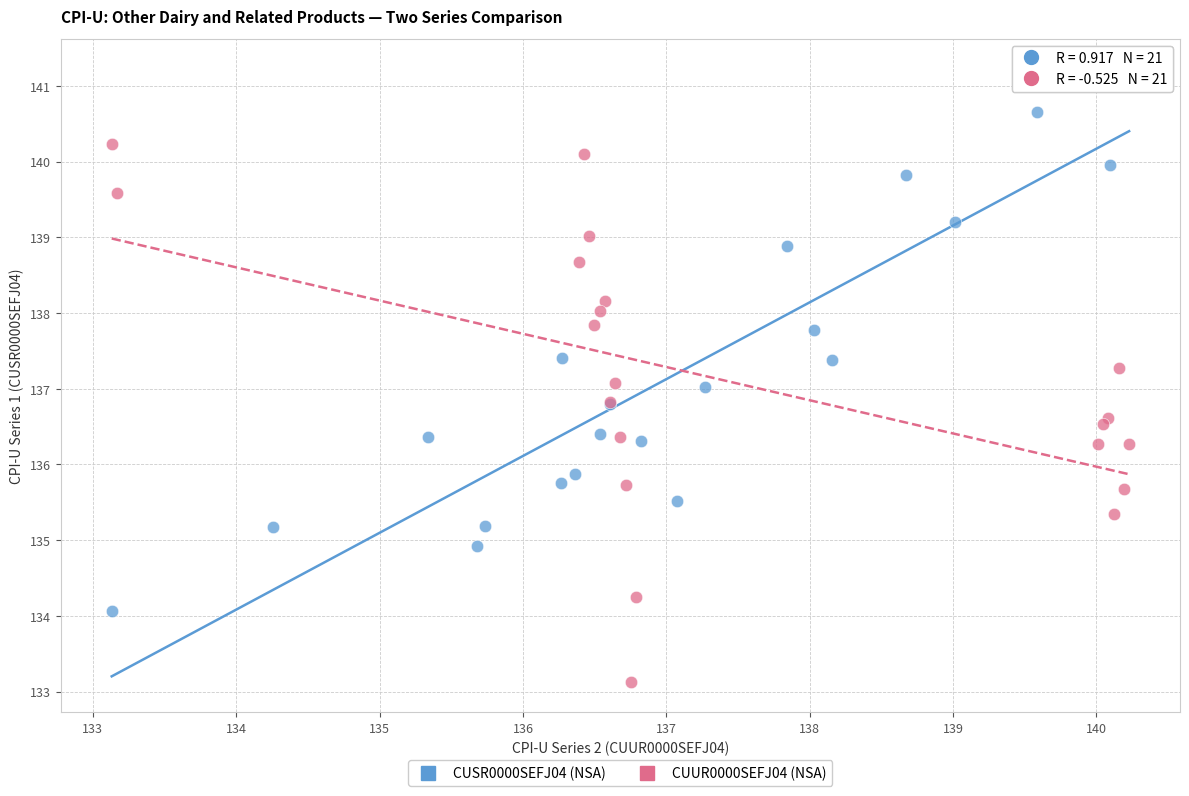

Which series has the largest Y range (max minus min)?

CUSR0000SEFJ04 (NSA)